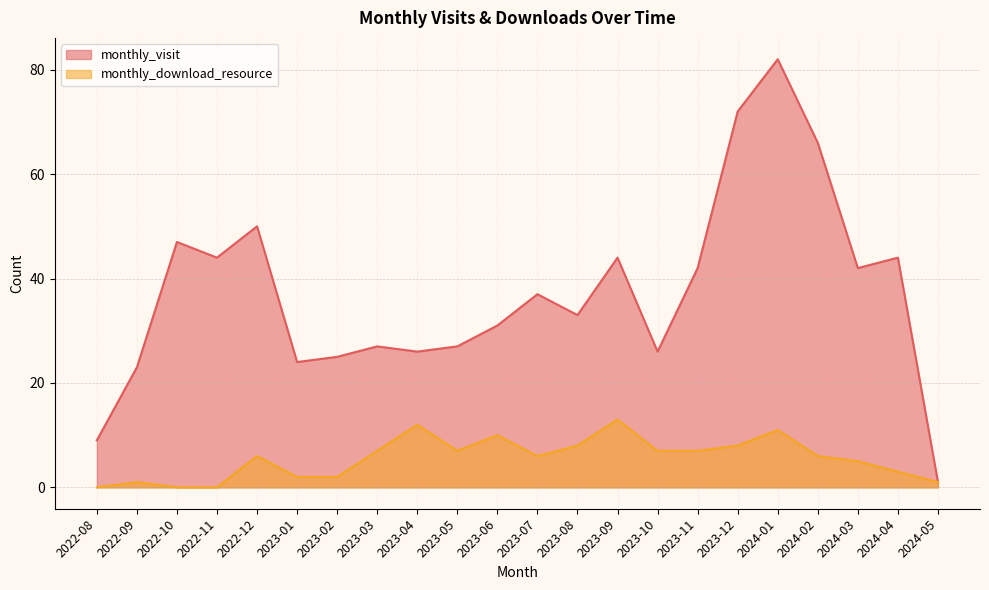

True or false: monthly_visit and monthly_download_resource cross at least once.

False